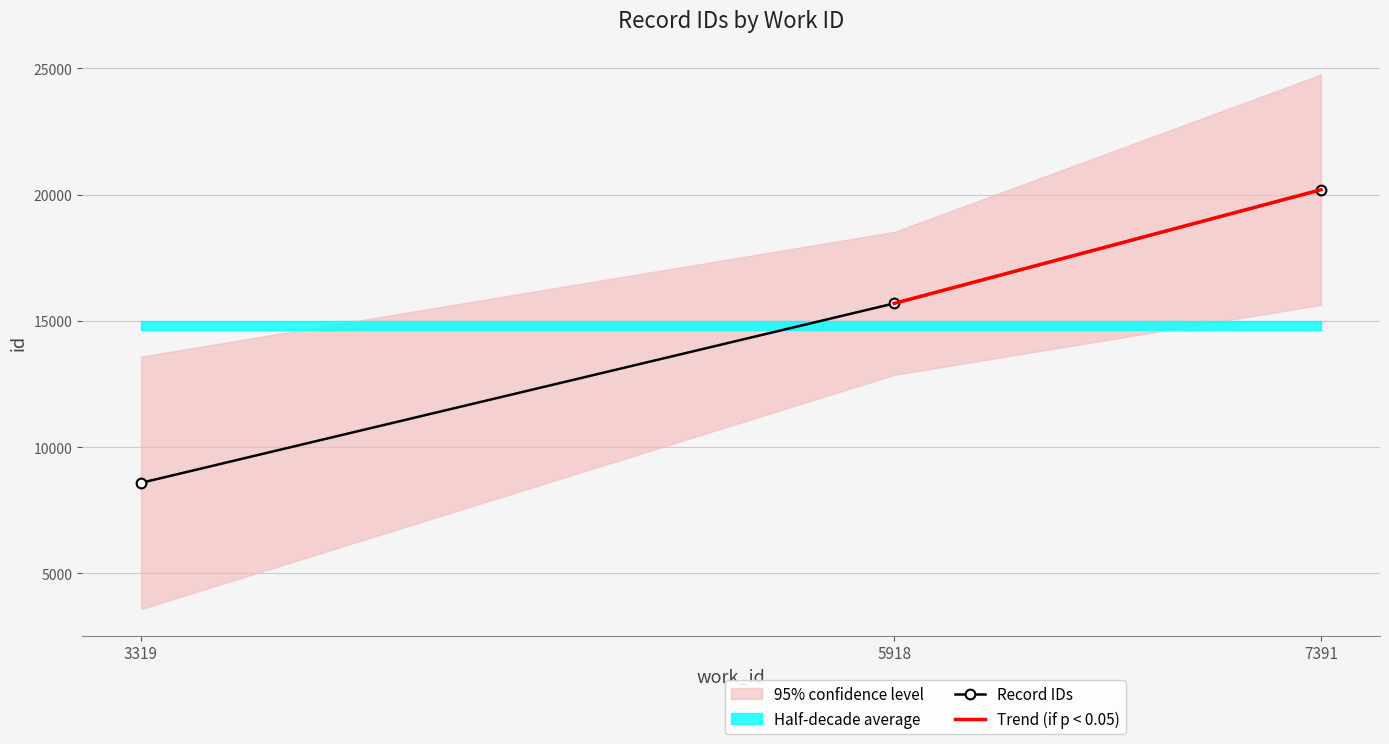

Does the chart display data point markers on the line(s)?

Yes